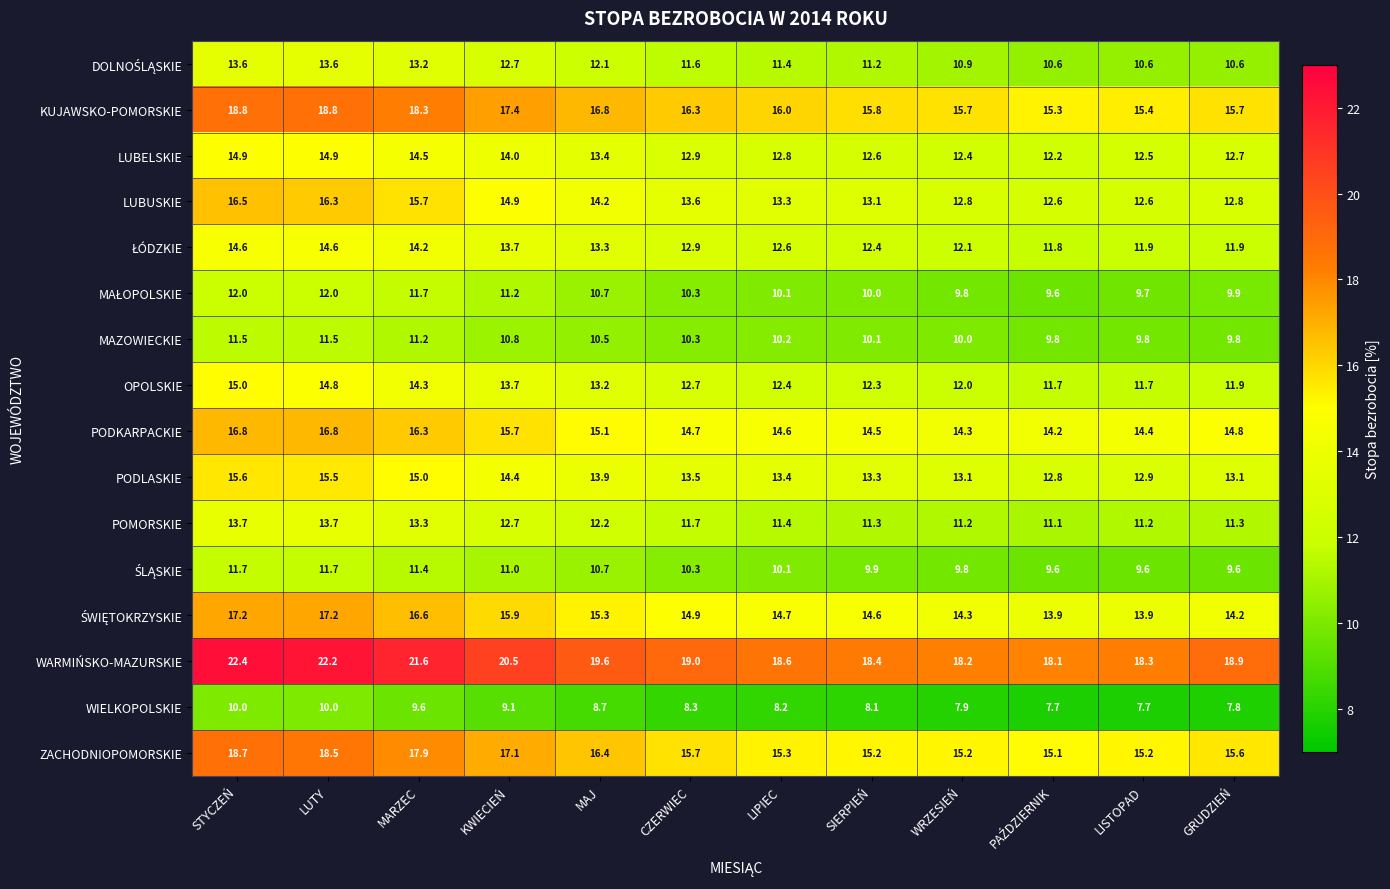

Which label corresponds to the largest value in the chart?

STYCZEŃ